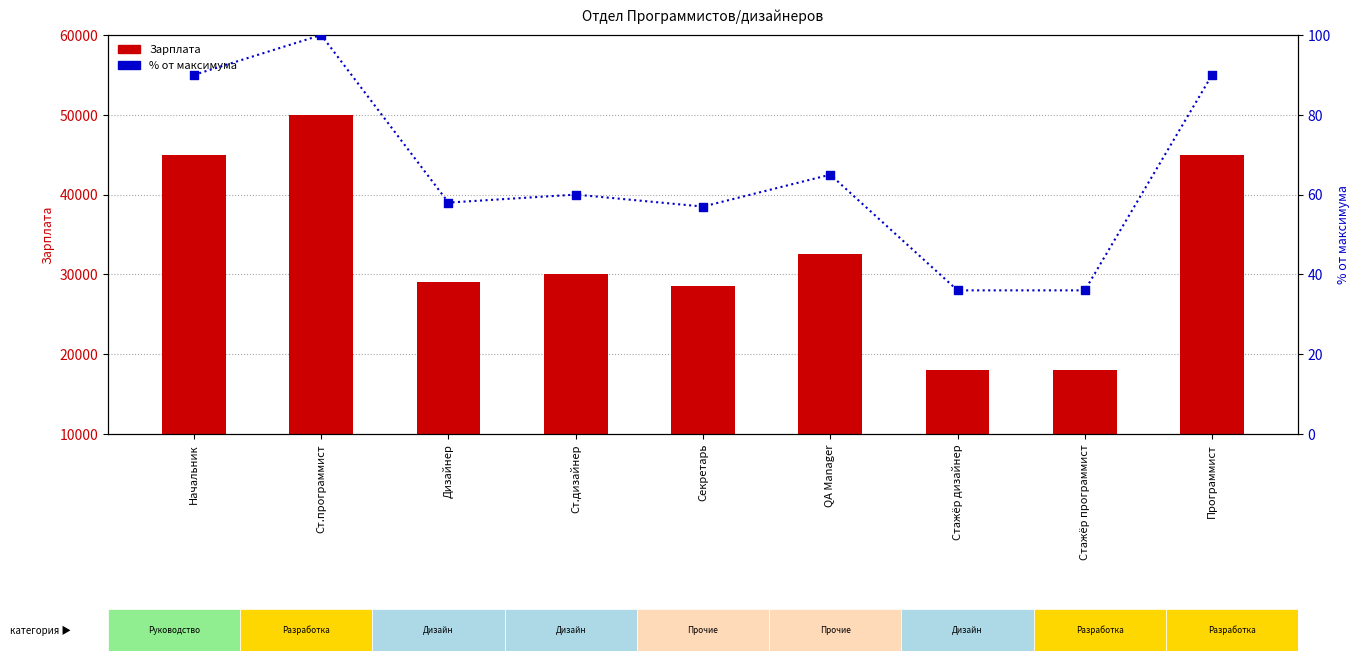

At which category is the sum across all series the highest?

Ст.программист